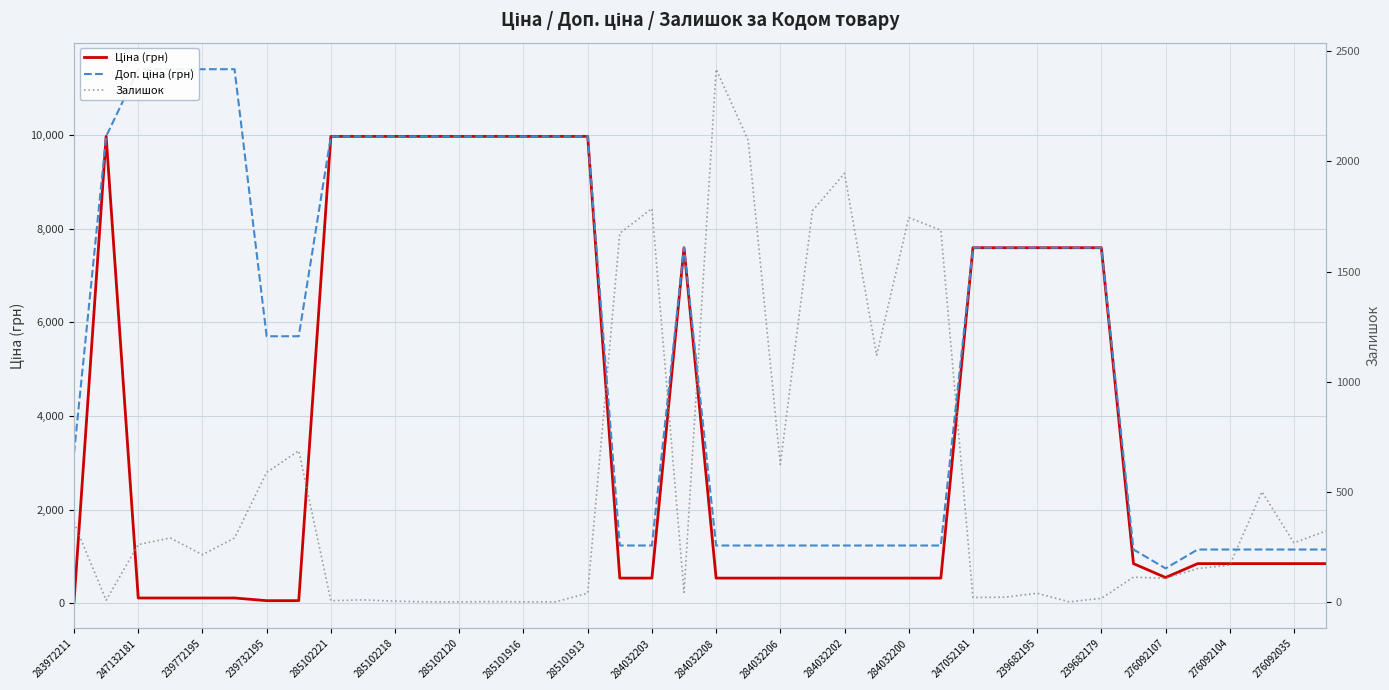

Read the Ціна (грн) value at 284032202.

539.0